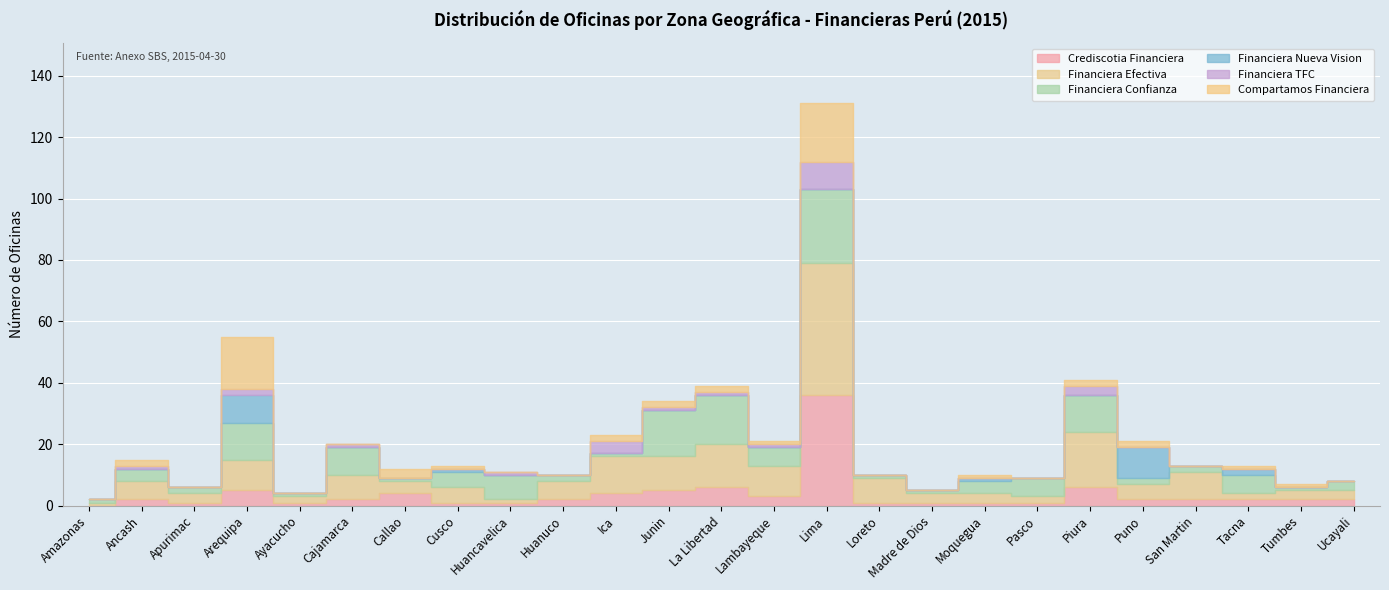

What is the sum of all Financiera TFC values?

24